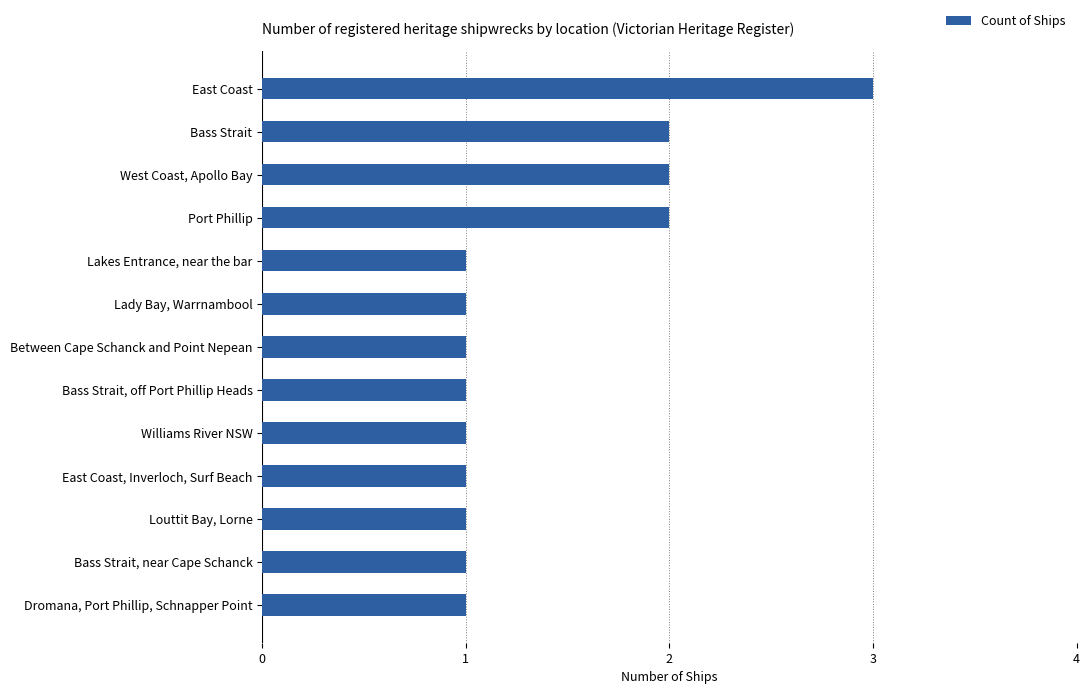

What is the value of the 10th bar from the top?

1